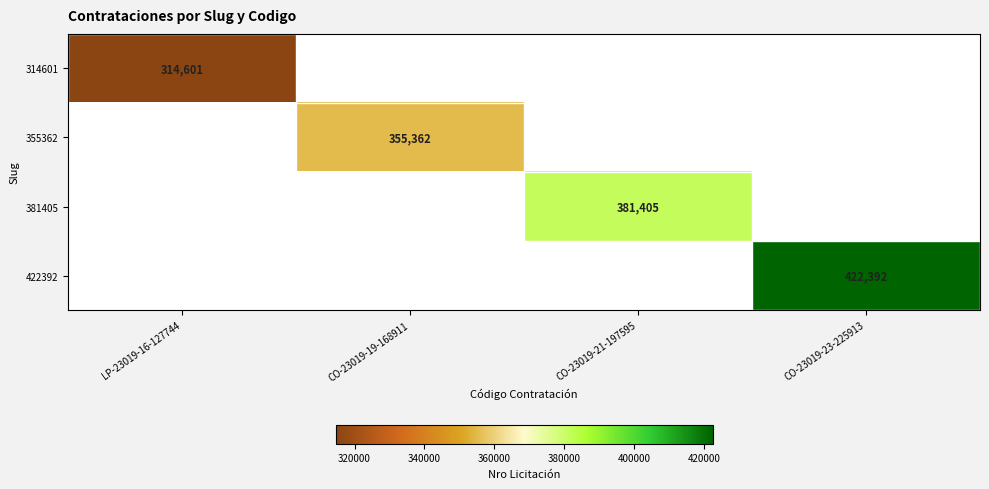

The value of 355362 at CO-23019-19-168911 is 355362. True or false?

True